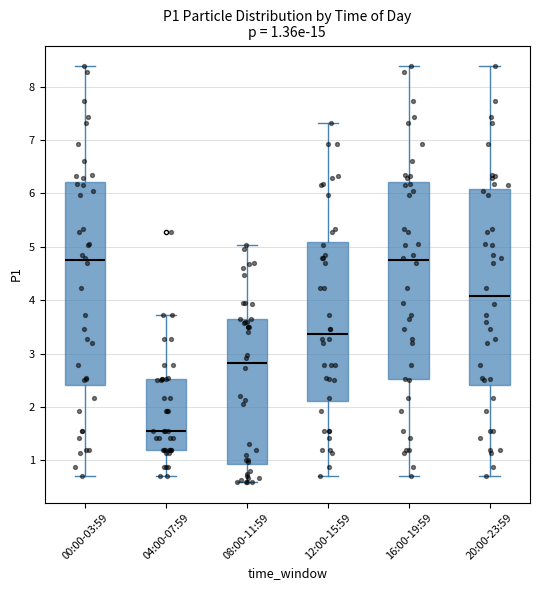

Comparing the boxes themselves (not the whiskers), which one is the tallest?

00:00-03:59